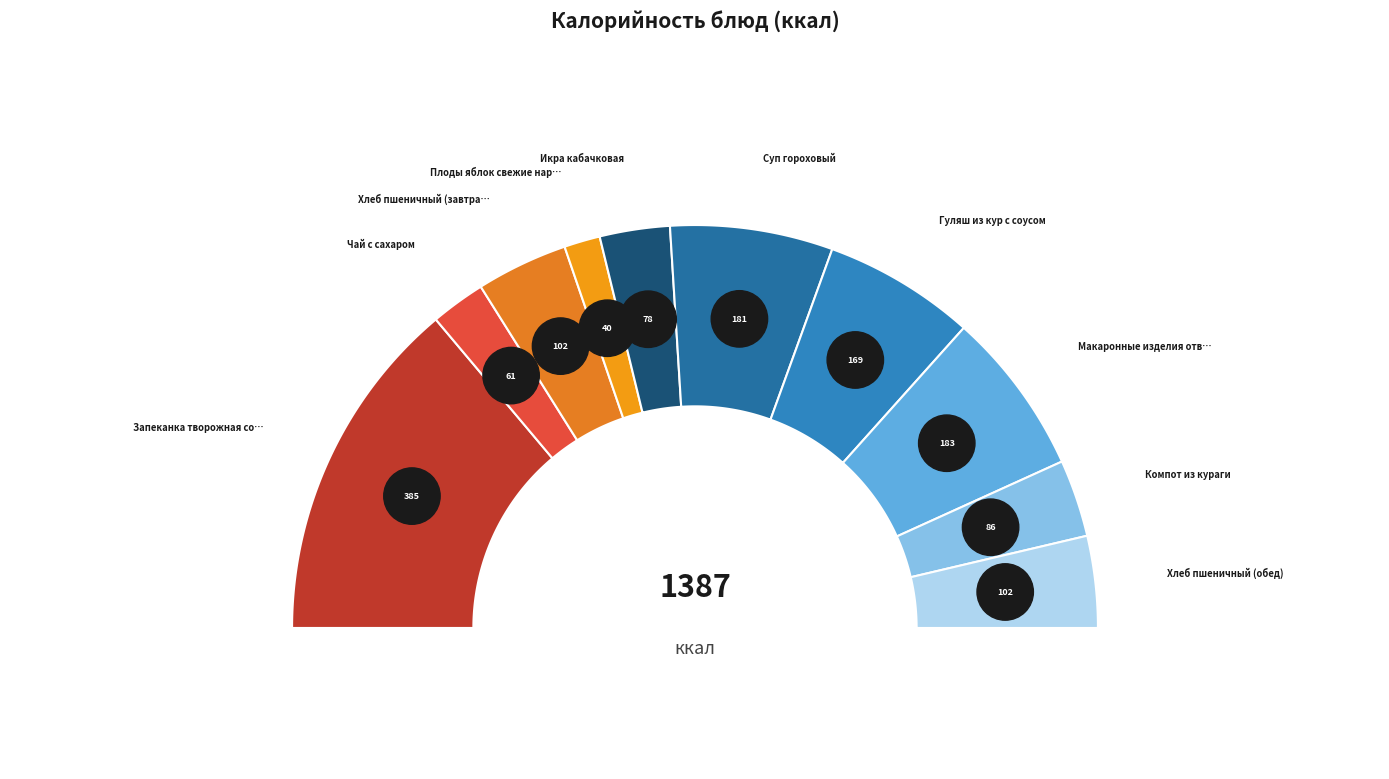

To the nearest percent, what is the difference between the Икра кабачковая and Хлеб пшеничный (завтрак) slice percentages?

2%